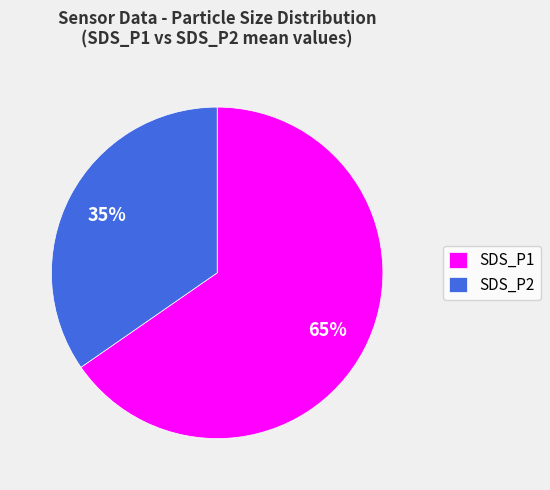

The SDS_P2 slice represents 44% of the pie. True or false?

False